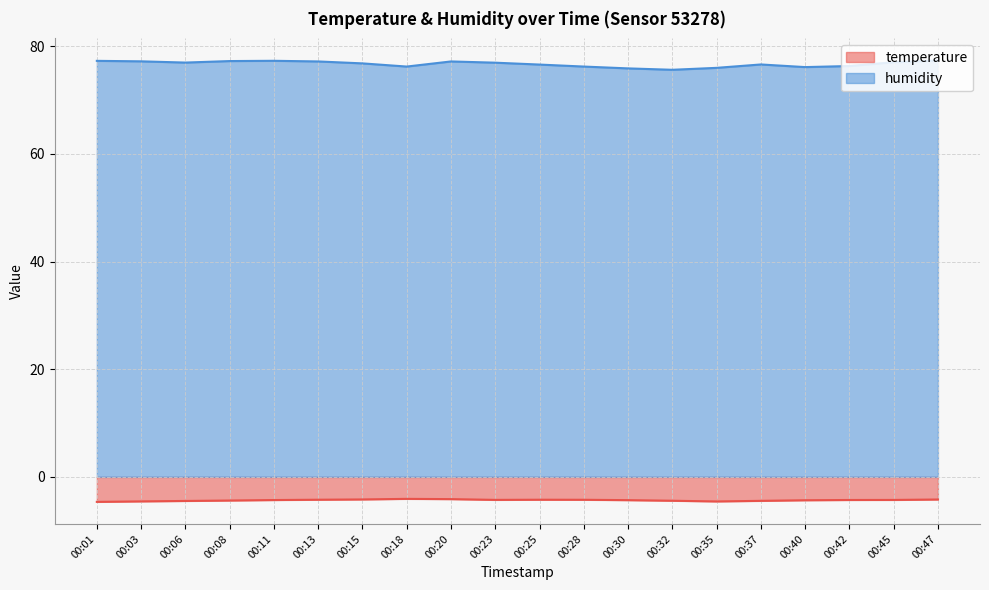

How many lines are shown in the chart?

2